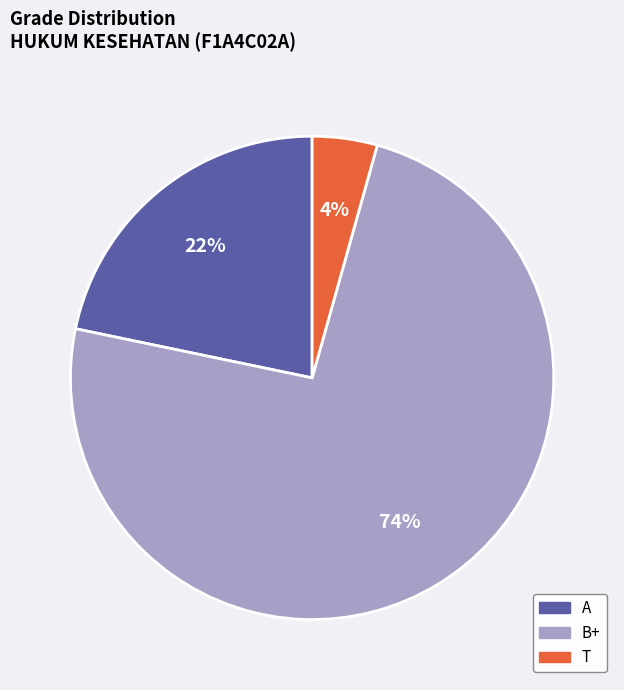

Is there any slice that represents more than half of the pie?

Yes